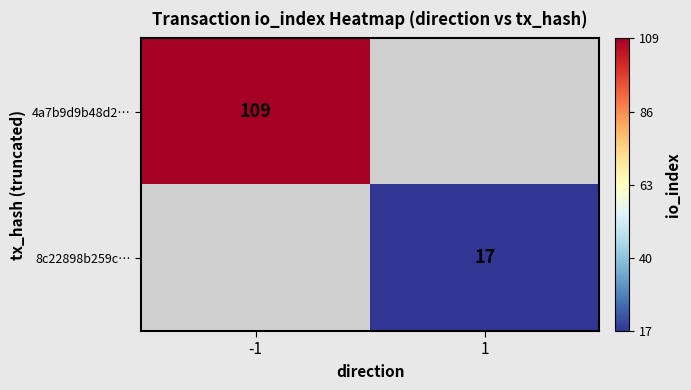

True or false: 8c22898b259c… has a value of 17 at 1.

True